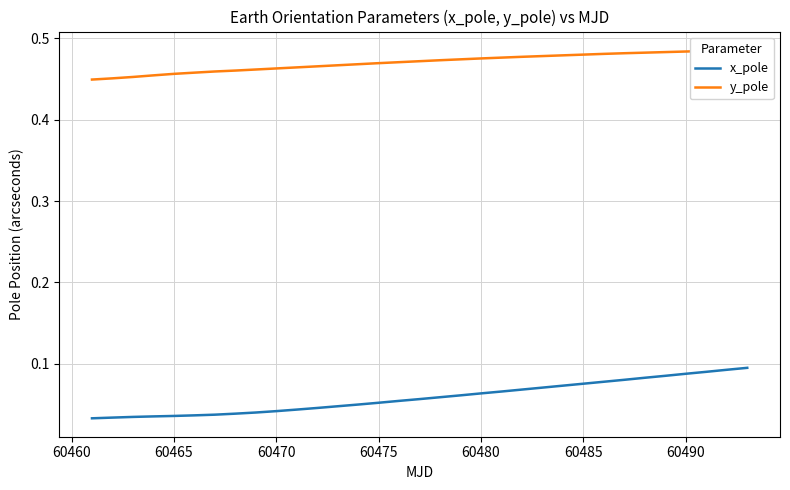

Count the y_pole values in the range 0 to 1.

33